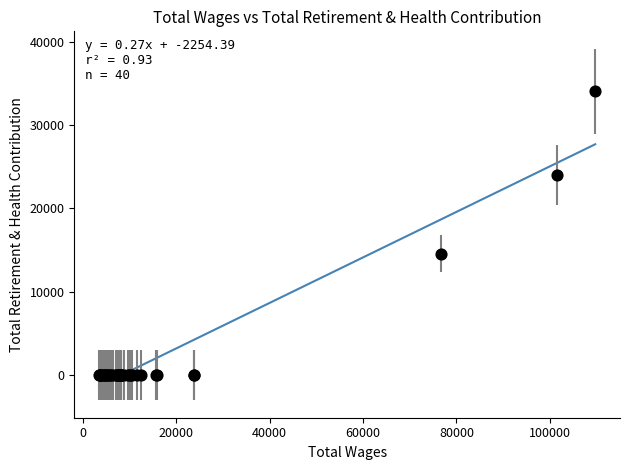

What Y value in the scatter plot is closest to 17006?

14566